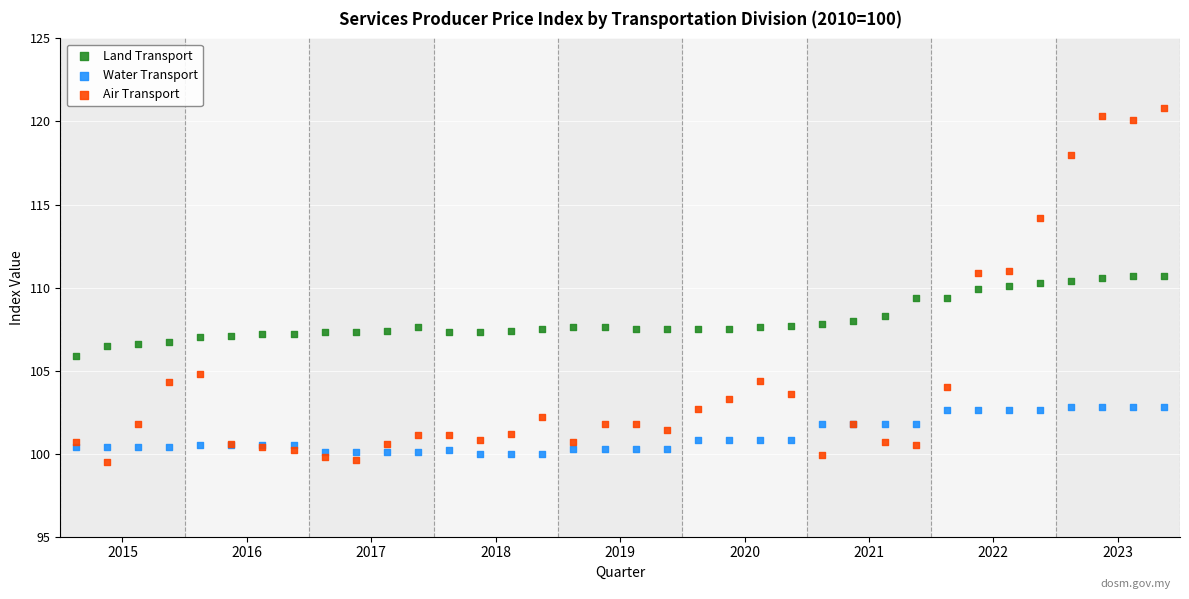

Which series has the largest Y range (max minus min)?

Air Transport